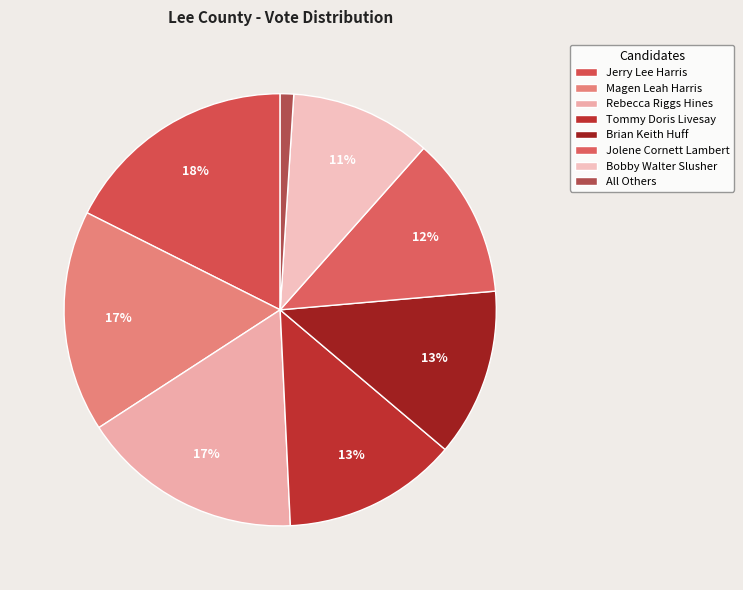

Does Rebecca Riggs Hines account for over 50% of the chart?

No